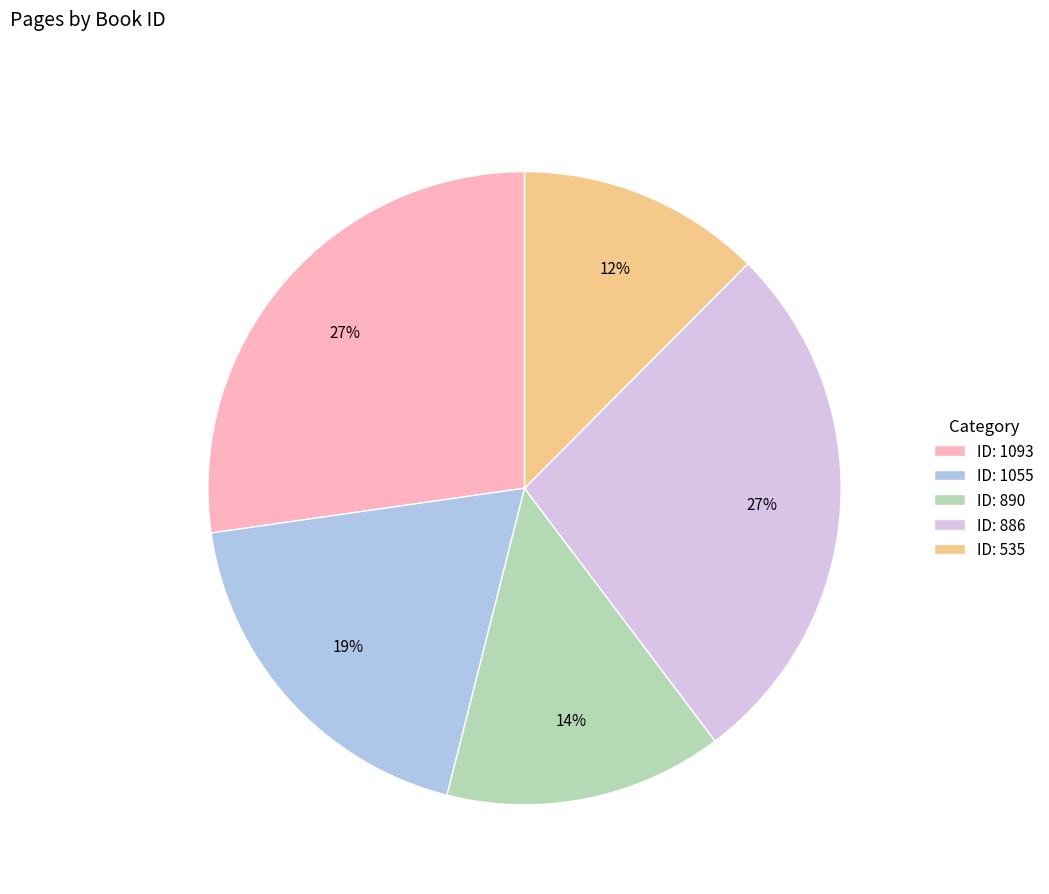

Which slice is the smallest?

ID: 535